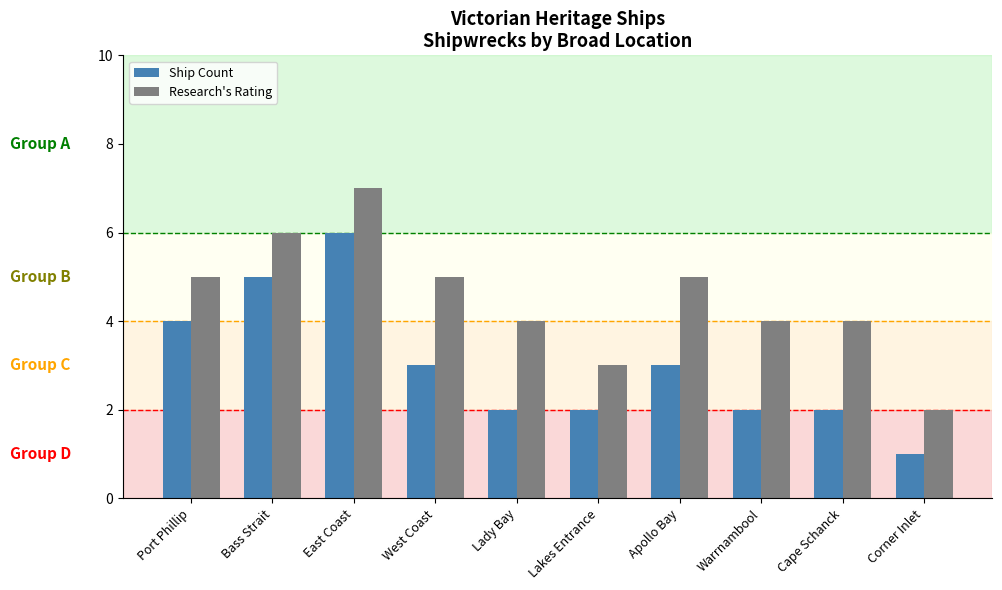

Which category has the highest value in the Ship Count series?

East Coast